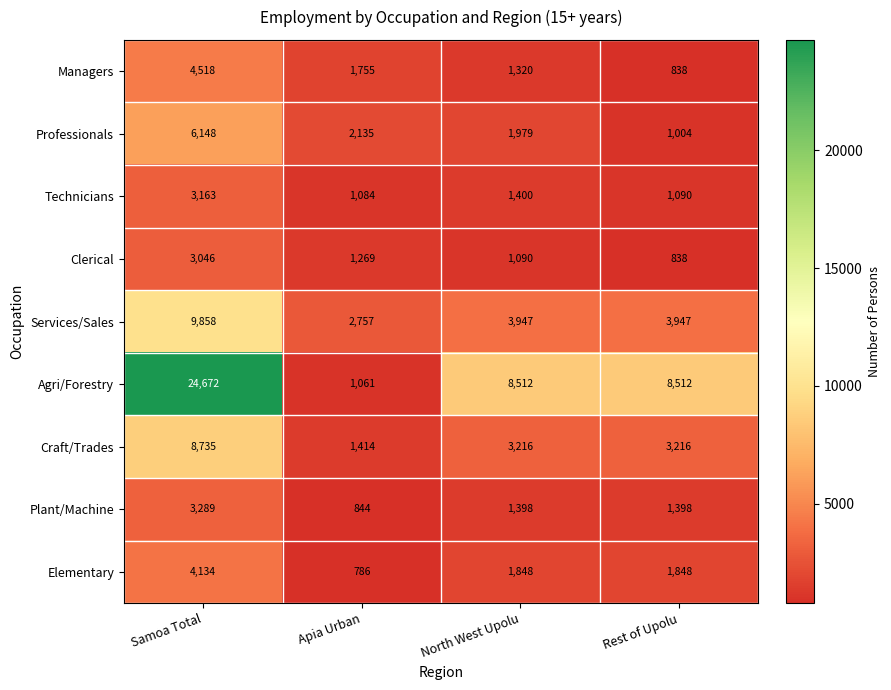

Count the number of categories in the chart.

4